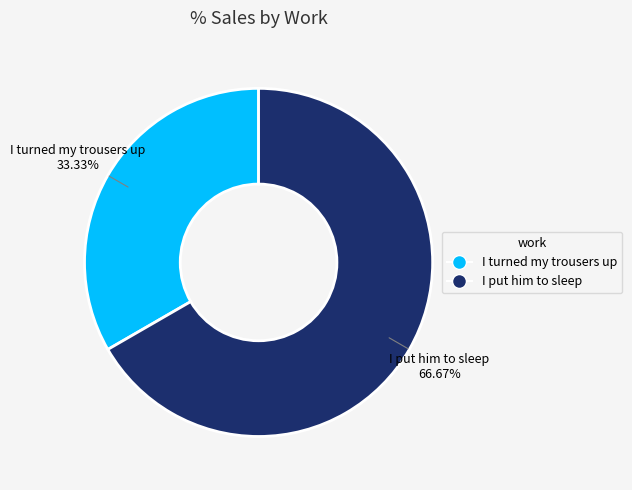

Is there a majority slice in this chart?

Yes